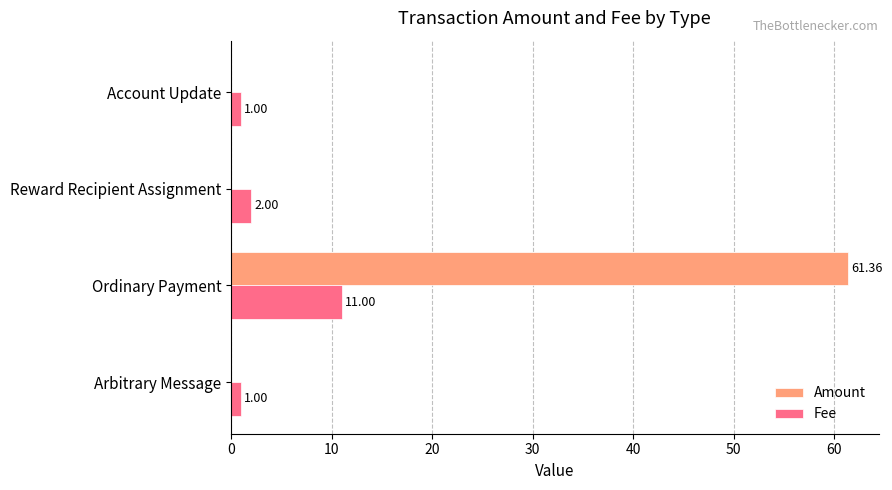

Is the value of Amount at Arbitrary Message greater than the value of Fee at Account Update?

No